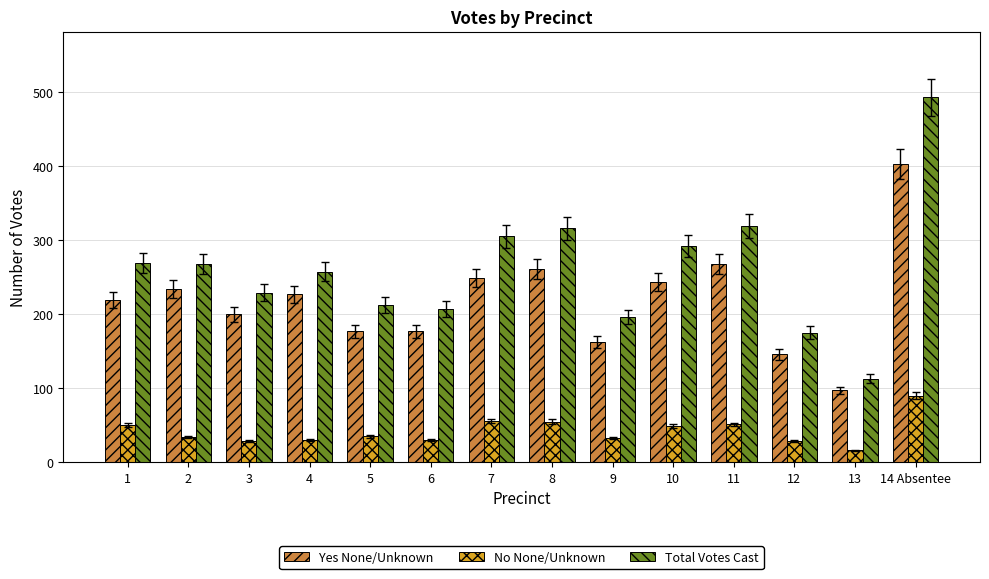

At 5, list the series in order from largest to smallest.

Total Votes Cast, Yes None/Unknown, No None/Unknown